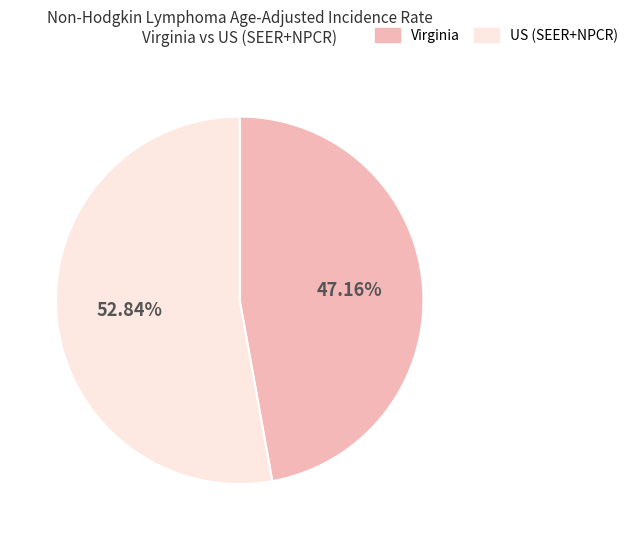

True or false: US (SEER+NPCR) accounts for 62% of the total.

False